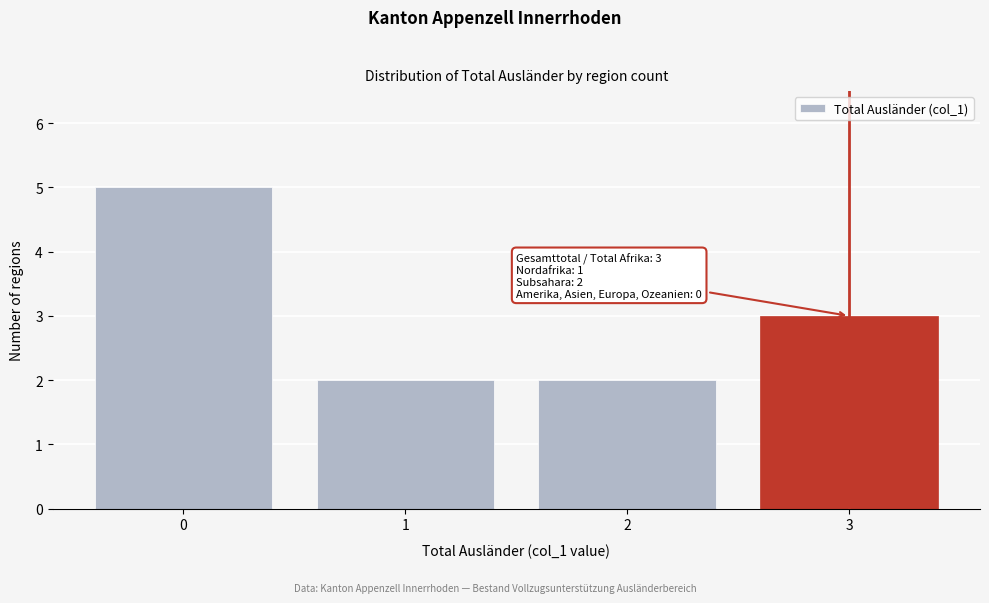

Reading right to left, list all the values displayed in this chart.

3	2	2	5